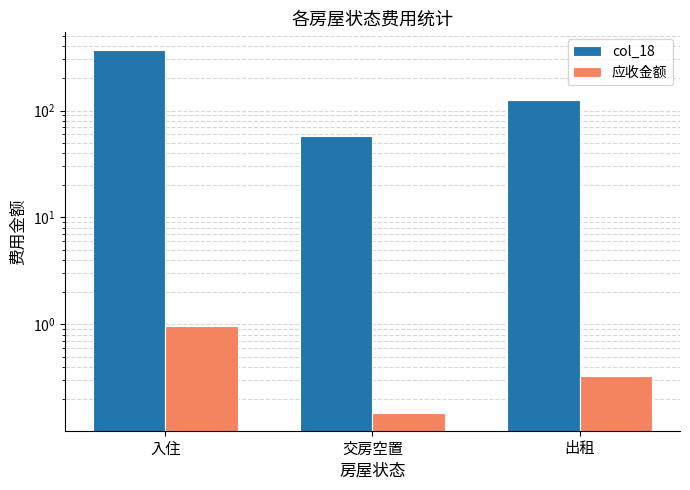

What is the approximate value of col_18 at 出租?

124.5